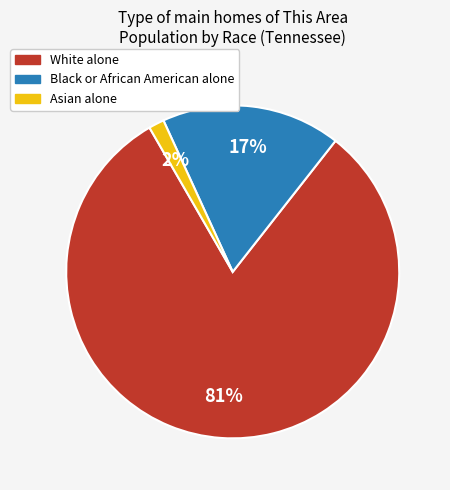

To the nearest percent, what is the average slice percentage?

33%